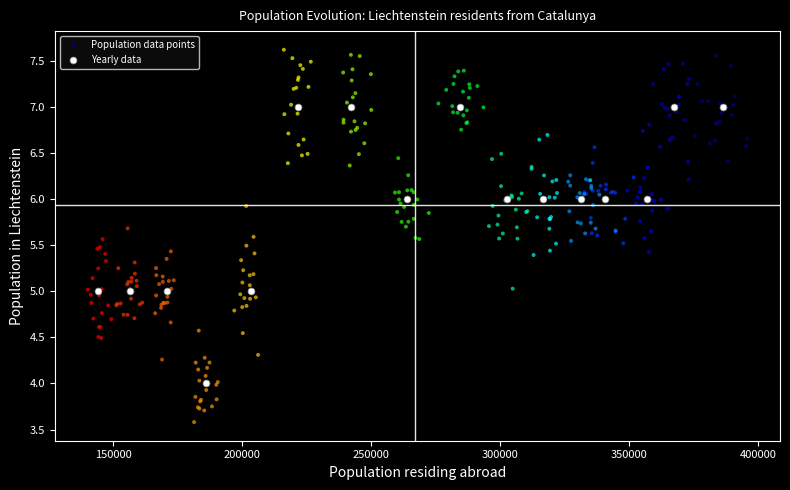

Which series contains the highest Y value?

Population data points